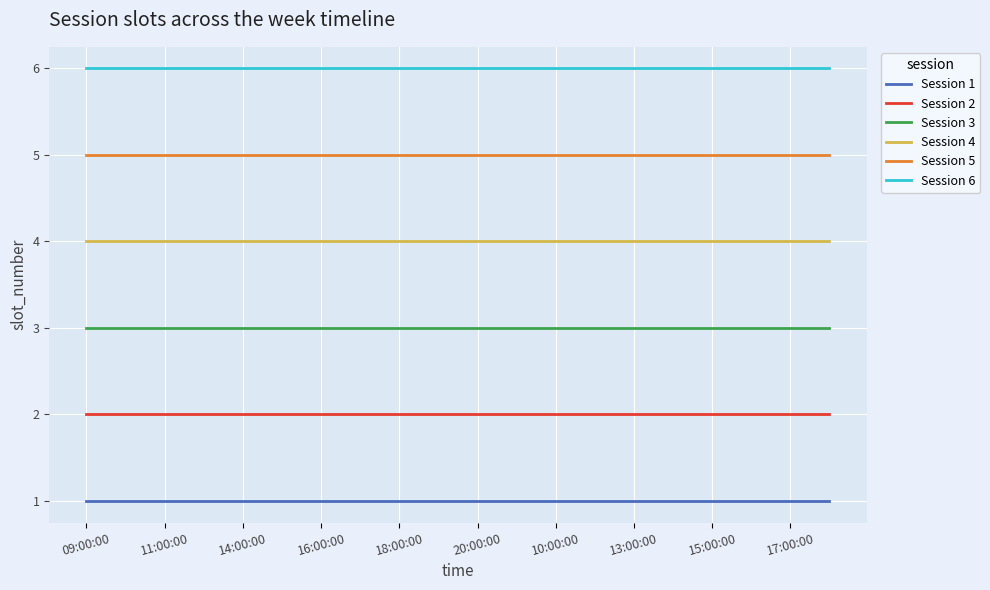

True or false: Session 1 and Session 3 cross at least once.

False